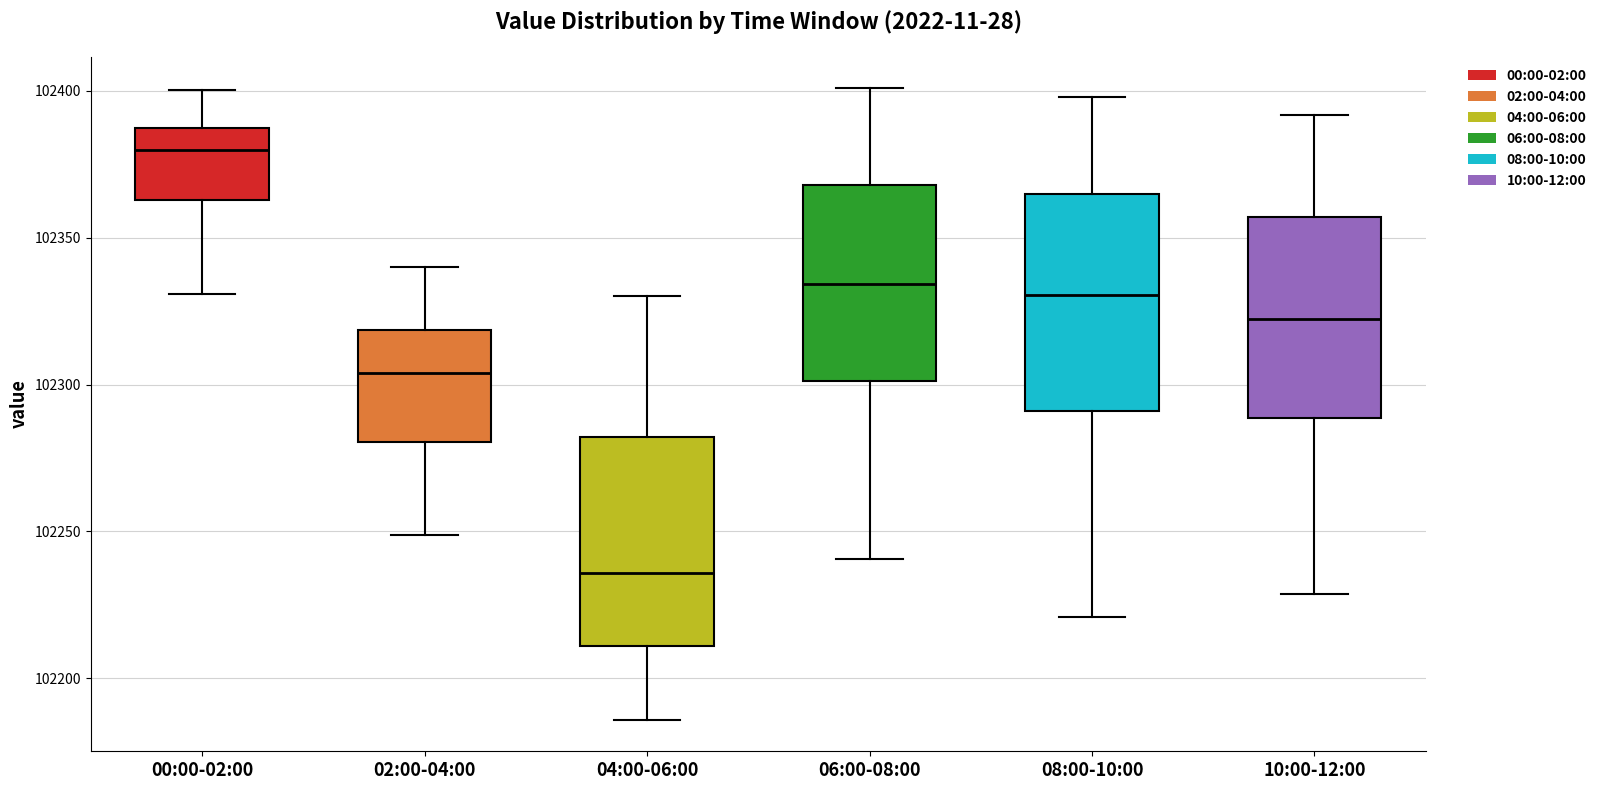

Which box's median line is the lowest?

04:00-06:00